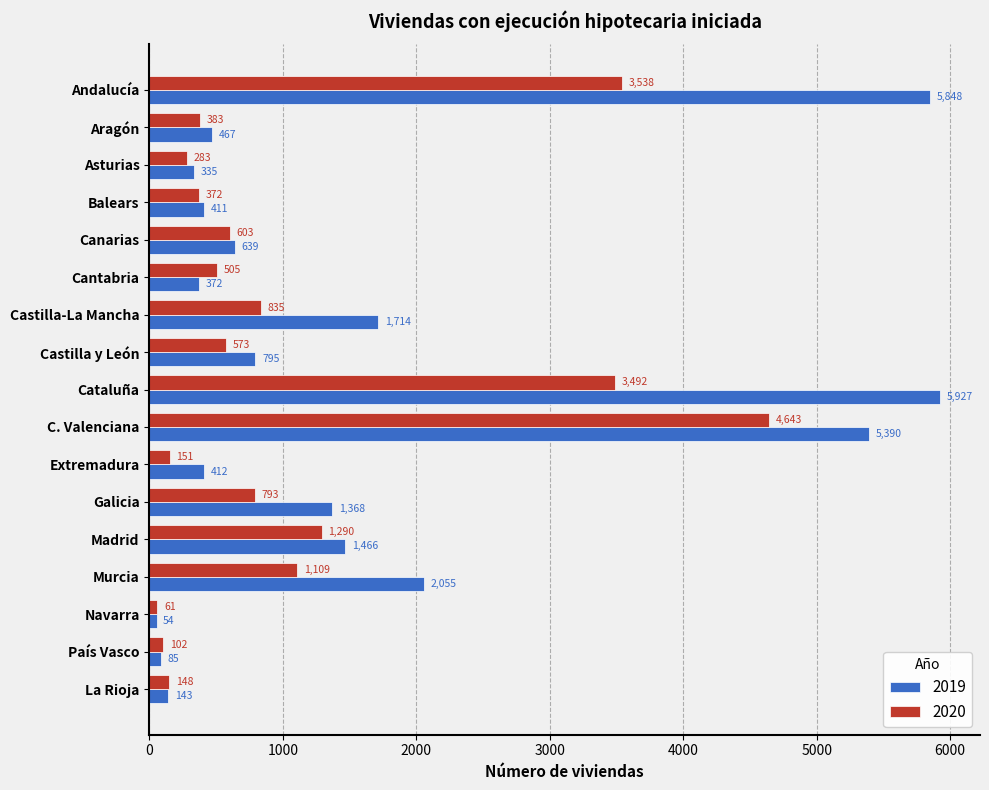

What is the difference between the 2019 values at Cantabria and C. Valenciana?

5018